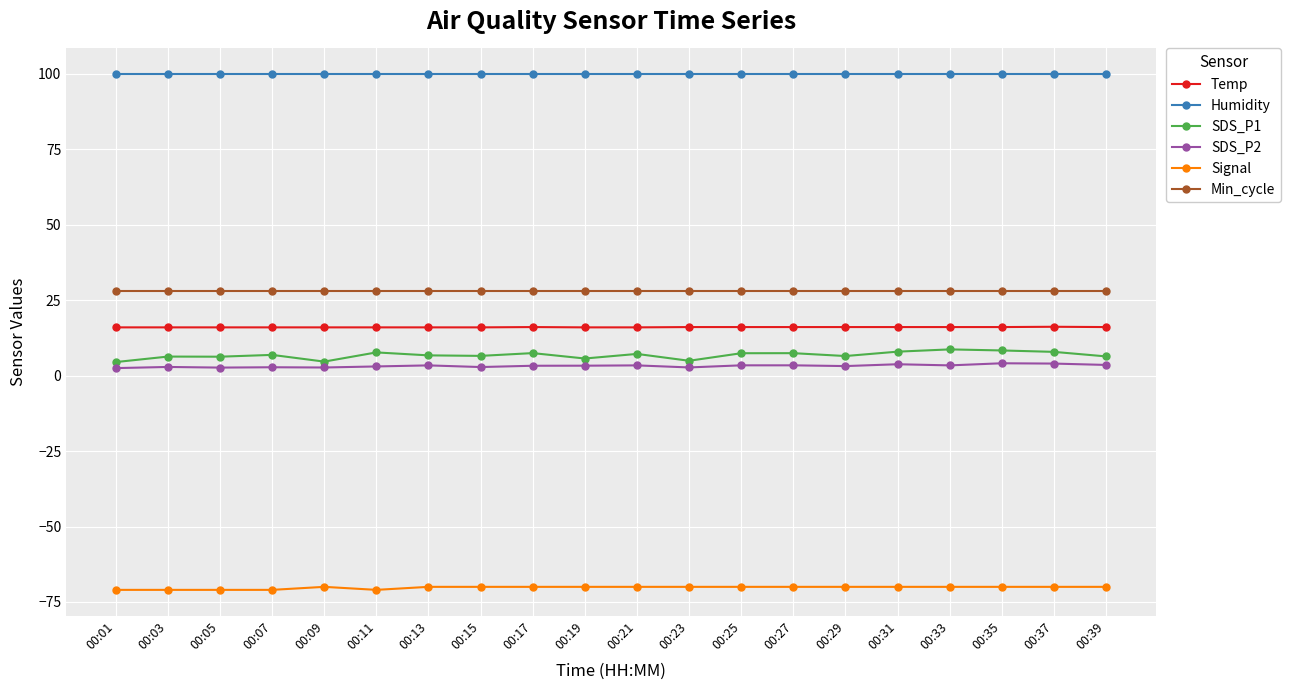

True or false: Temp and Min_cycle intersect in this chart.

False